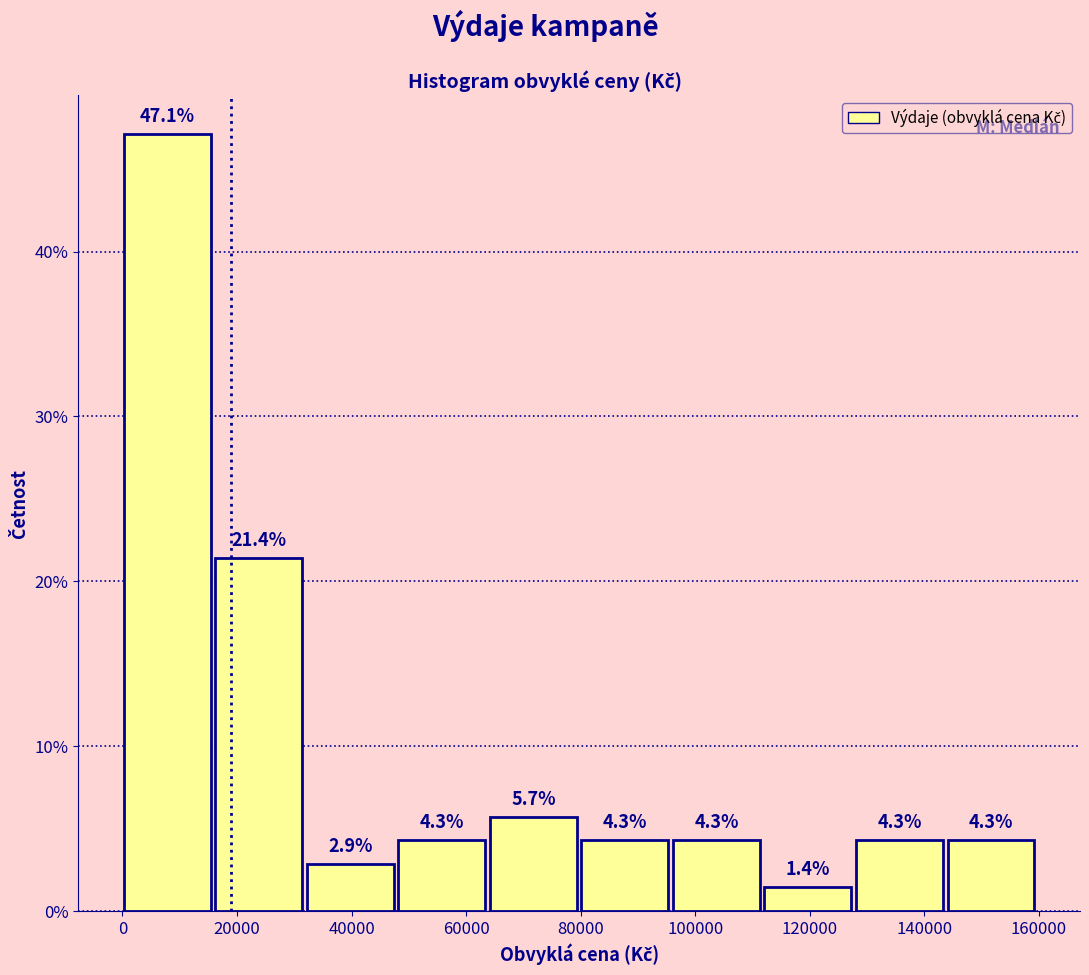

Reading left to right, transcribe this chart: for each bar, give the range it covers on the x-axis and its height. The bar edges are not printed on the chart, so give them approximately, as read against the axis.

0 to 16000: 47.1
16000 to 32000: 21.4
32000 to 48000: 2.9
48000 to 64000: 4.3
64000 to 80000: 5.7
80000 to 96000: 4.3
96000 to 112000: 4.3
112000 to 128000: 1.4
128000 to 144000: 4.3
144000 to 160000: 4.3